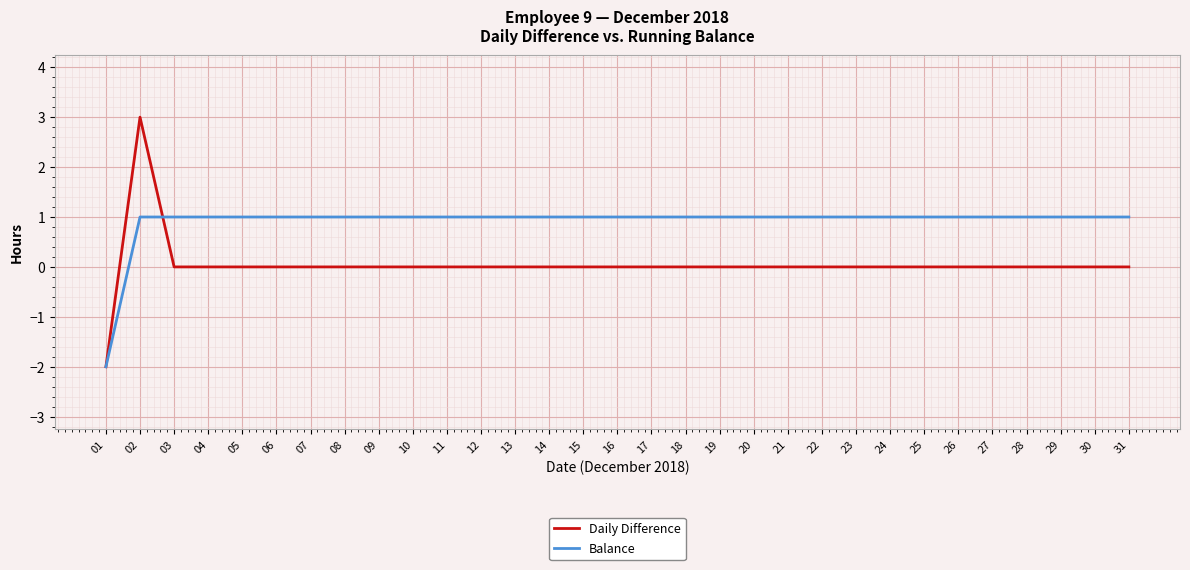

Which category has the lowest value in the Balance series?

01